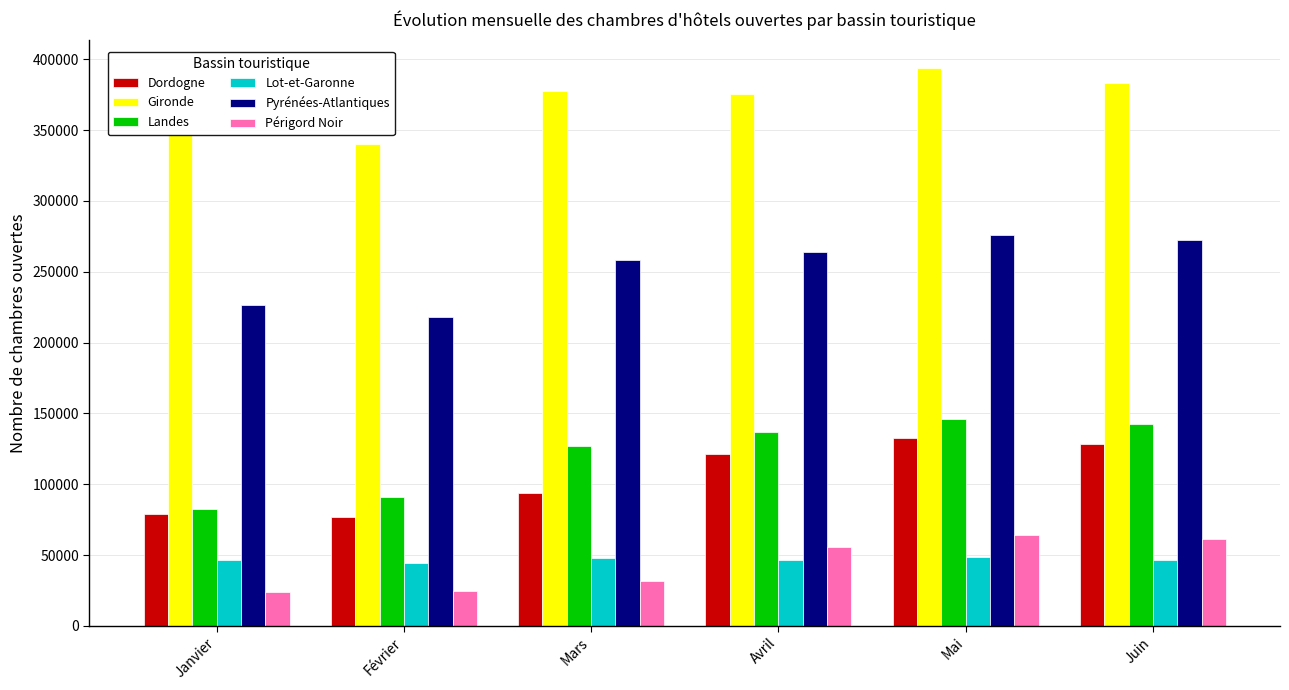

What is the sum of the Lot-et-Garonne values at Mai and Mars?

96480